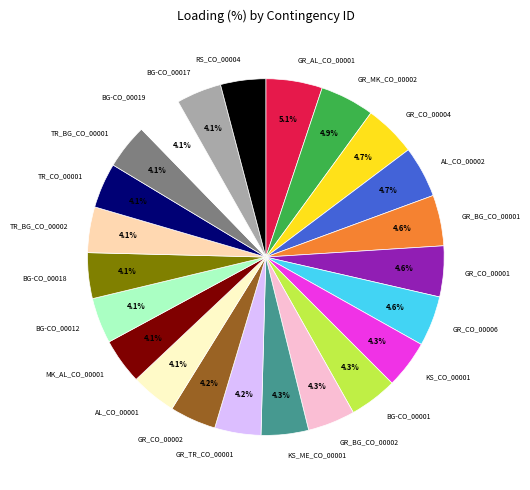

Is the sum of GR_TR_CO_00001 and RS_CO_00004 greater than half?

No